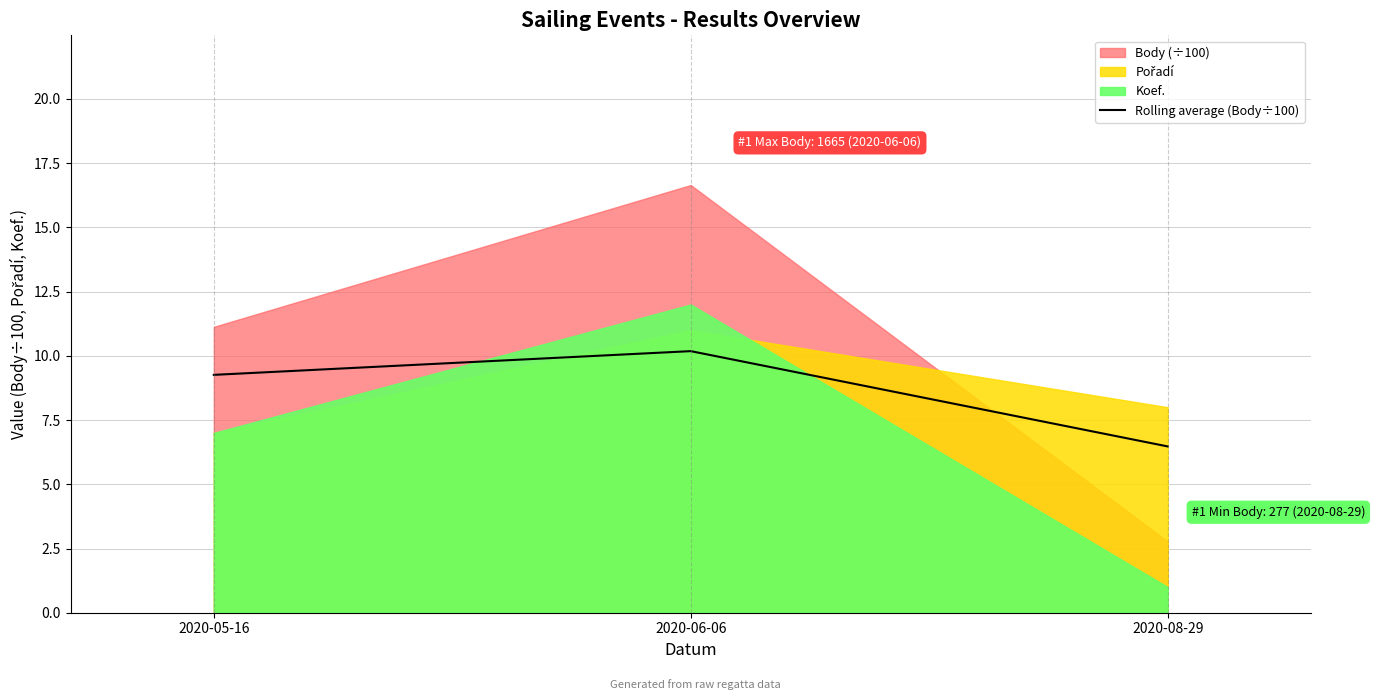

What is the label of the 1st point from the right?

2020-08-29